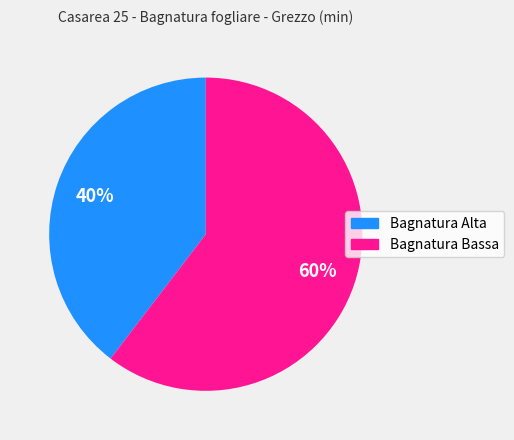

Is there a majority slice in this chart?

Yes